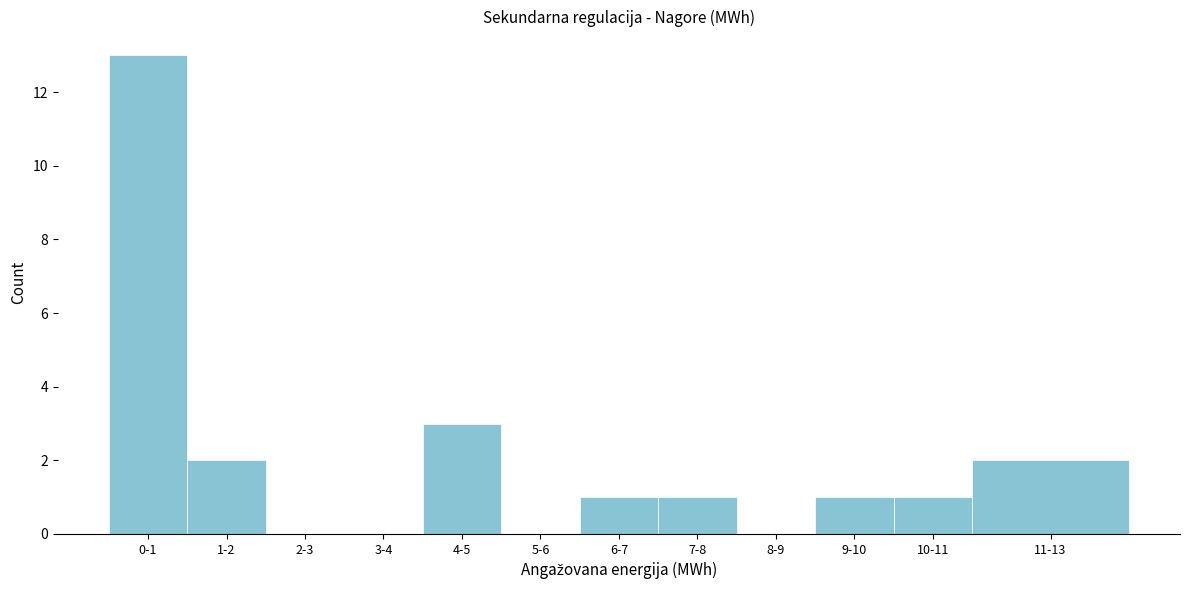

Reading left to right, what are all the values shown in this chart?

0-1=13	1-2=2	2-3=0	3-4=0	4-5=3	5-6=0	6-7=1	7-8=1	8-9=0	9-10=1	10-11=1	11-13=2